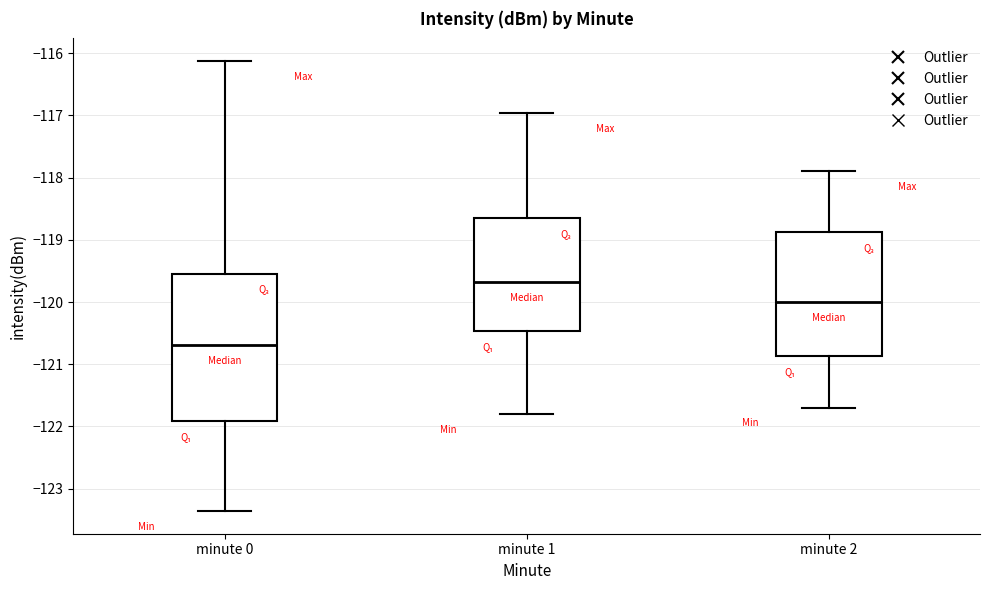

Which box has the highest median line?

minute 1